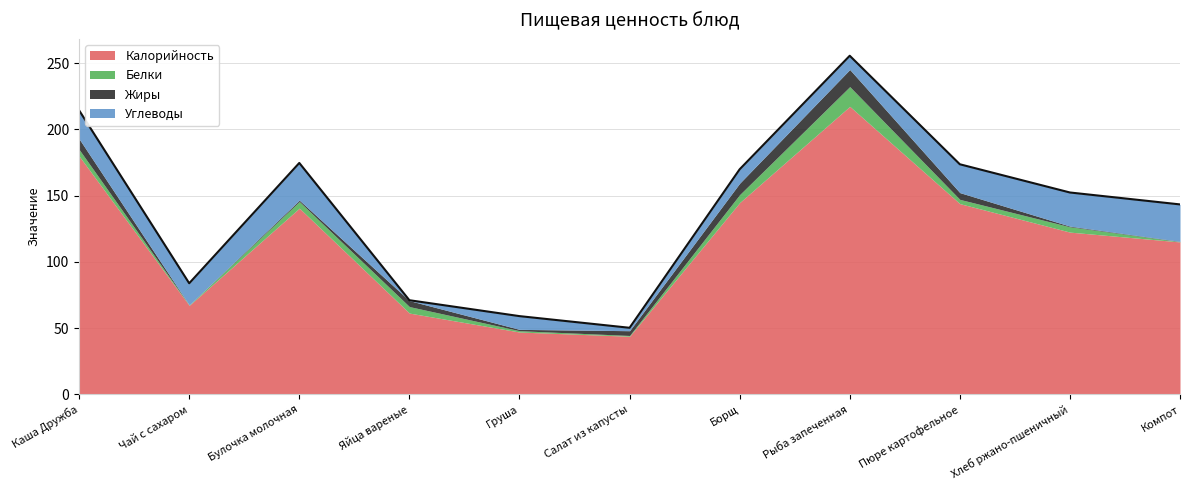

Does the chart have visible grid lines?

Yes